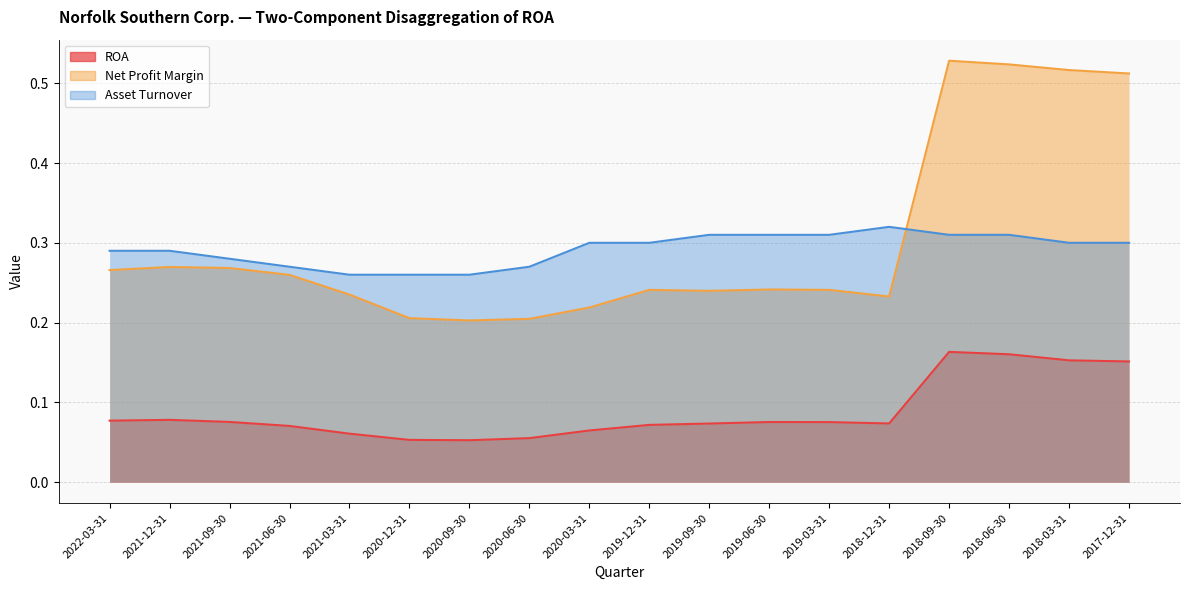

Reading left to right, transcribe all the data shown in this chart.

ROA: 2022-03-31=0.1	2021-12-31=0.1	2021-09-30=0.1	2021-06-30=0.1	2021-03-31=0.1	2020-12-31=0.1	2020-09-30=0.1	2020-06-30=0.1	2020-03-31=0.1	2019-12-31=0.1	2019-09-30=0.1	2019-06-30=0.1	2019-03-31=0.1	2018-12-31=0.1	2018-09-30=0.2	2018-06-30=0.2	2018-03-31=0.2	2017-12-31=0.2
Net Profit Margin: 2022-03-31=0.3	2021-12-31=0.3	2021-09-30=0.3	2021-06-30=0.3	2021-03-31=0.2	2020-12-31=0.2	2020-09-30=0.2	2020-06-30=0.2	2020-03-31=0.2	2019-12-31=0.2	2019-09-30=0.2	2019-06-30=0.2	2019-03-31=0.2	2018-12-31=0.2	2018-09-30=0.5	2018-06-30=0.5	2018-03-31=0.5	2017-12-31=0.5
Asset Turnover: 2022-03-31=0.3	2021-12-31=0.3	2021-09-30=0.3	2021-06-30=0.3	2021-03-31=0.3	2020-12-31=0.3	2020-09-30=0.3	2020-06-30=0.3	2020-03-31=0.3	2019-12-31=0.3	2019-09-30=0.3	2019-06-30=0.3	2019-03-31=0.3	2018-12-31=0.3	2018-09-30=0.3	2018-06-30=0.3	2018-03-31=0.3	2017-12-31=0.3